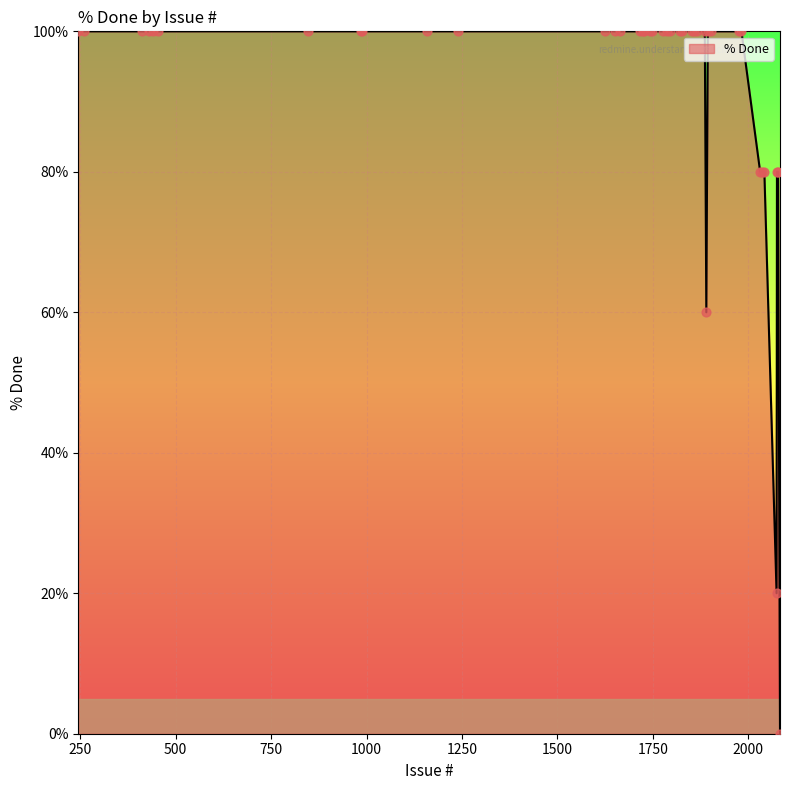

What is the greatest value displayed?

100